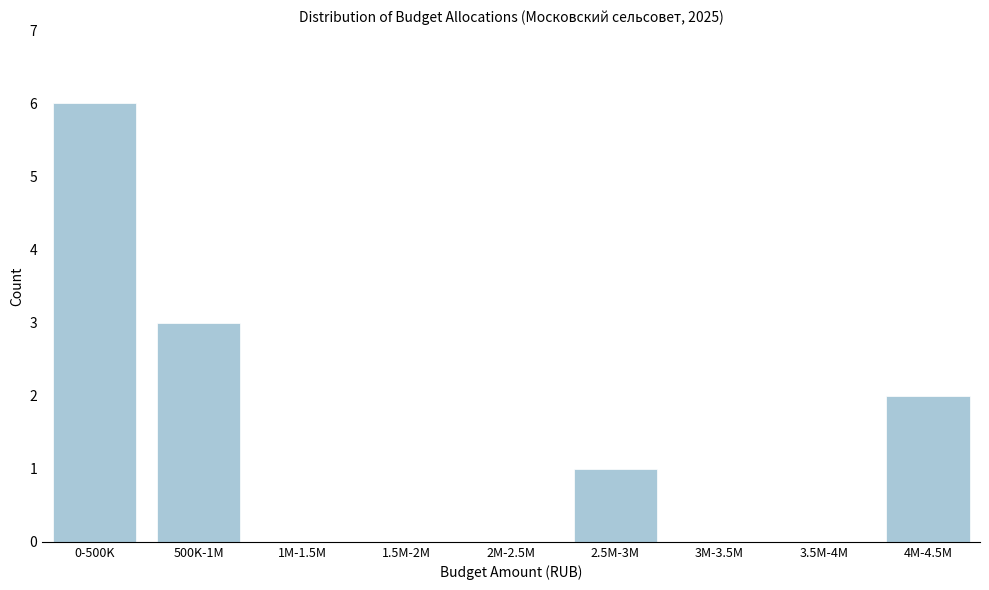

Reading right to left, what are all the values shown in this chart?

4M-4.5M=2	3.5M-4M=0	3M-3.5M=0	2.5M-3M=1	2M-2.5M=0	1.5M-2M=0	1M-1.5M=0	500K-1M=3	0-500K=6